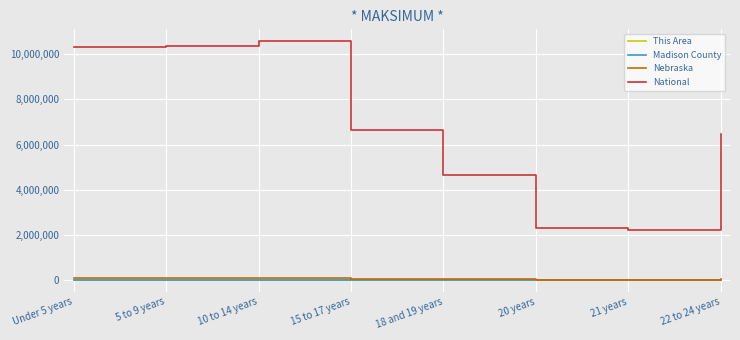

The value of National at 10 to 14 years is 10579862. True or false?

True